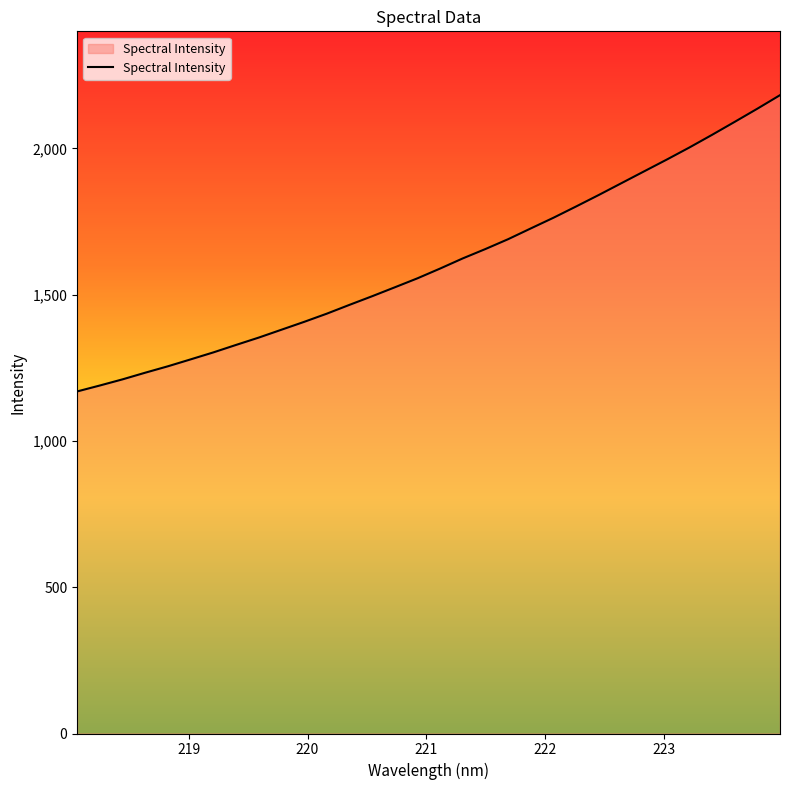

What is the greatest value displayed?

2181.8